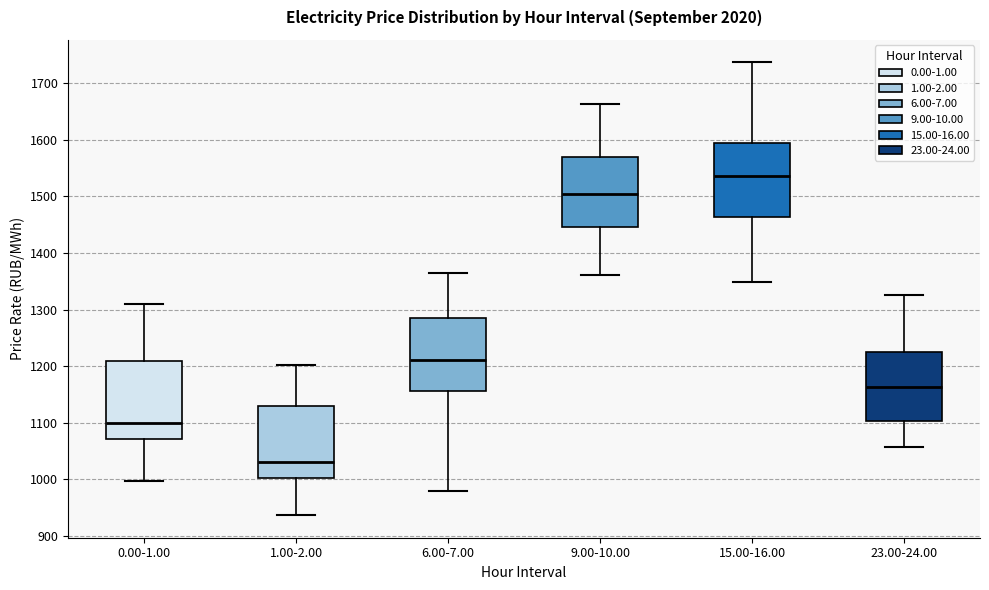

Reading left to right, read every box against the y-axis: the position of its median line, the range the box covers, and the ends of its whiskers. The values are not printed on the chart, so give them approximately, as read against the axis.

0.00-1.00: median 1100, box 1070 to 1210, whiskers 1000 to 1310
1.00-2.00: median 1030, box 1000 to 1130, whiskers 940 to 1200
6.00-7.00: median 1210, box 1160 to 1280, whiskers 980 to 1370
9.00-10.00: median 1500, box 1450 to 1570, whiskers 1360 to 1660
15.00-16.00: median 1540, box 1460 to 1590, whiskers 1350 to 1740
23.00-24.00: median 1160, box 1100 to 1220, whiskers 1060 to 1330